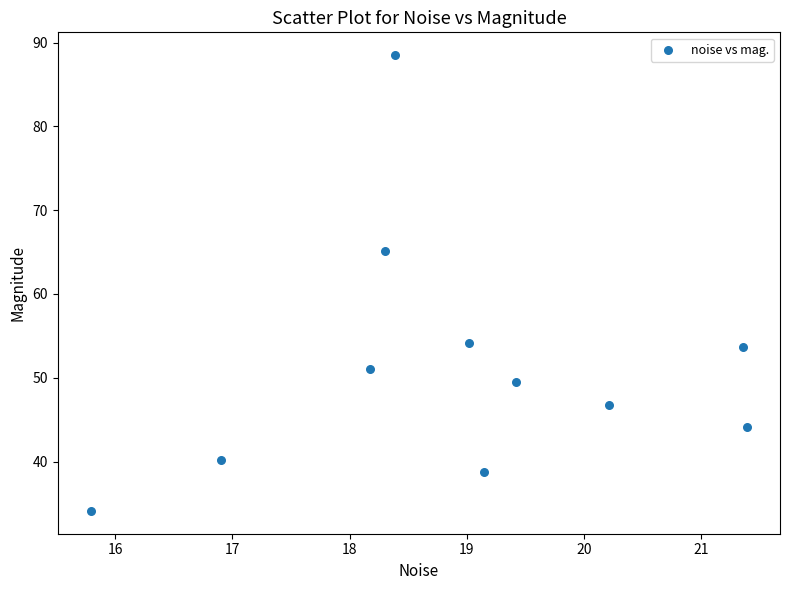

What is the range of Y values (max minus min)?

54.4